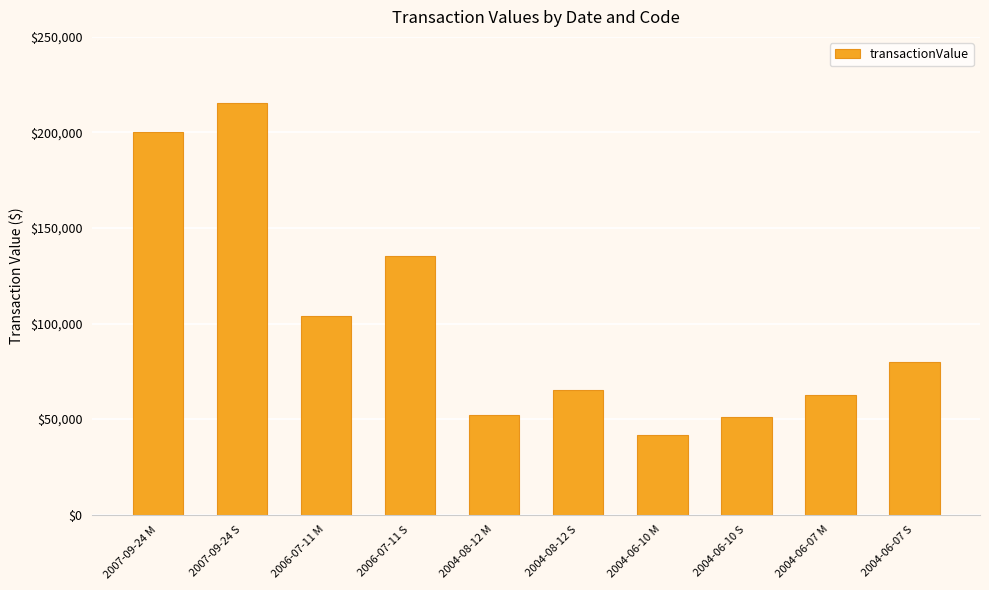

Where does the data first go above 79923?

2007-09-24 M